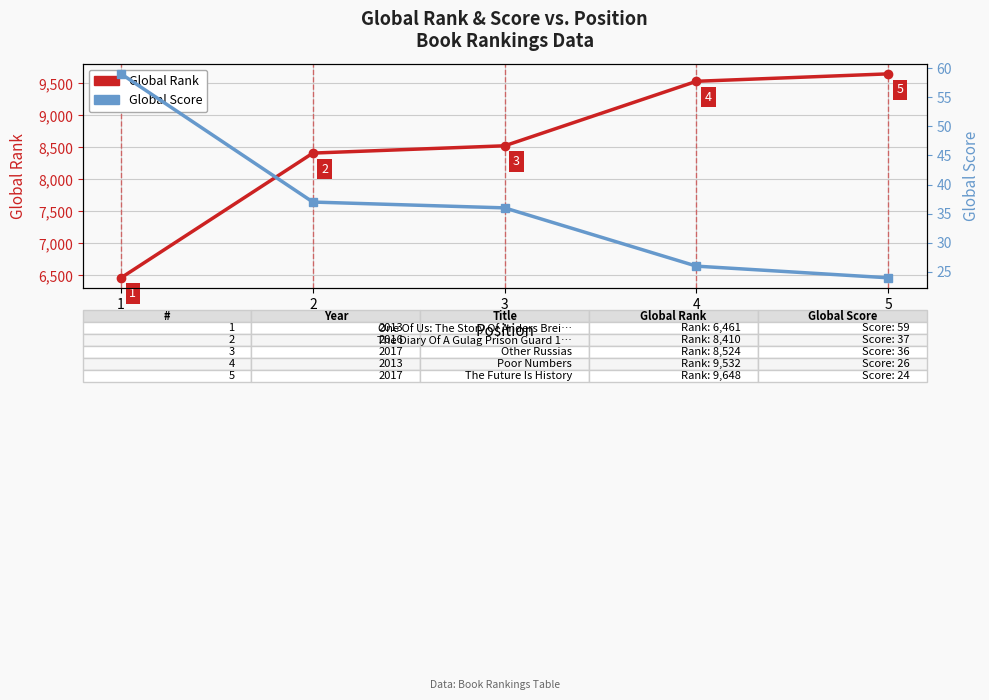

At which category is the sum across all series the highest?

5